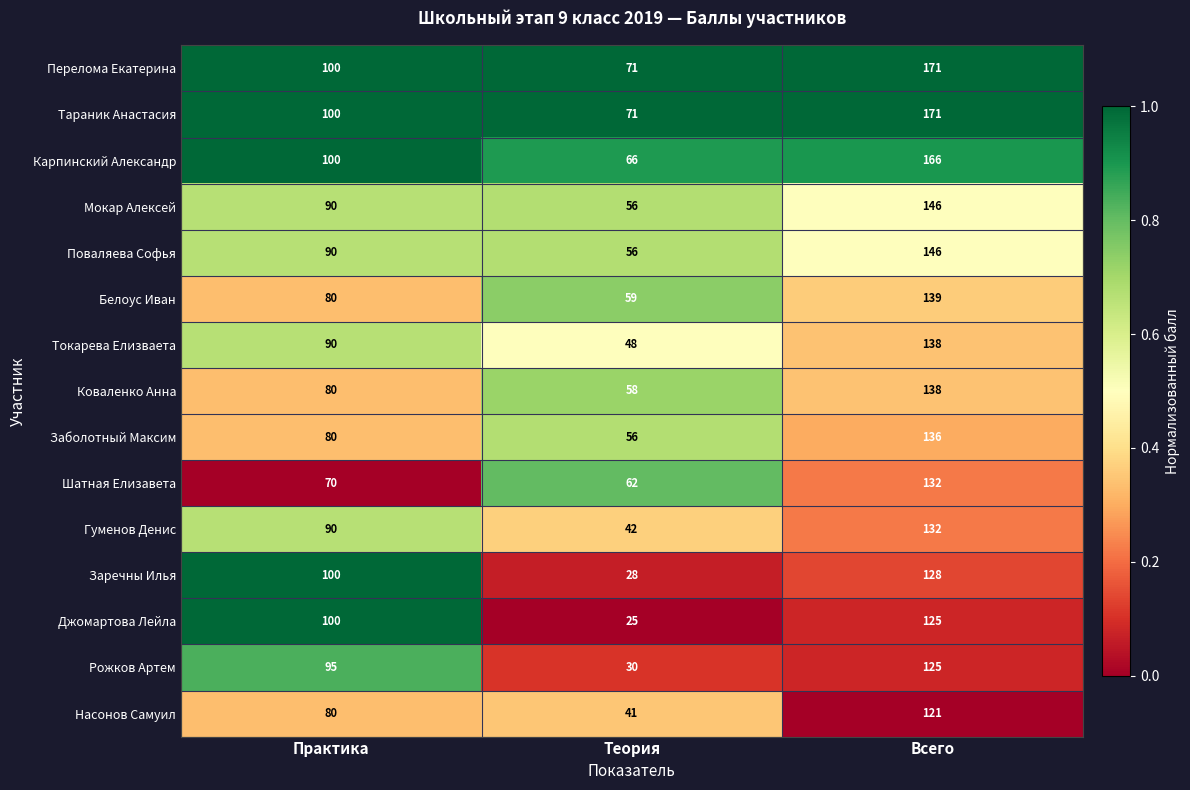

What is the smallest value displayed?

25